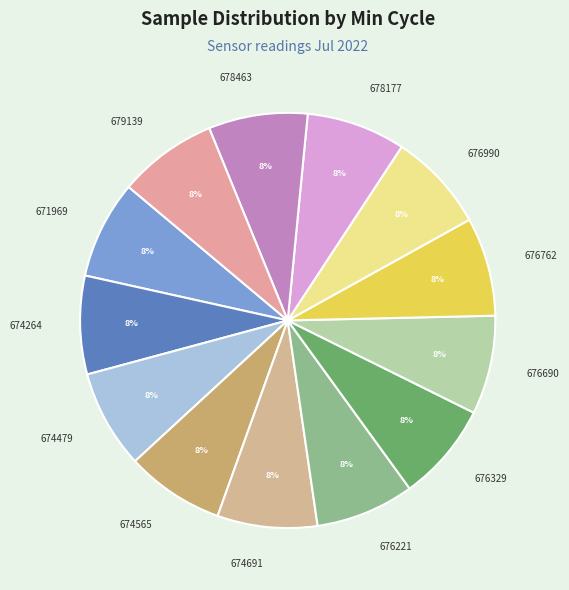

Does any single category account for the majority?

No